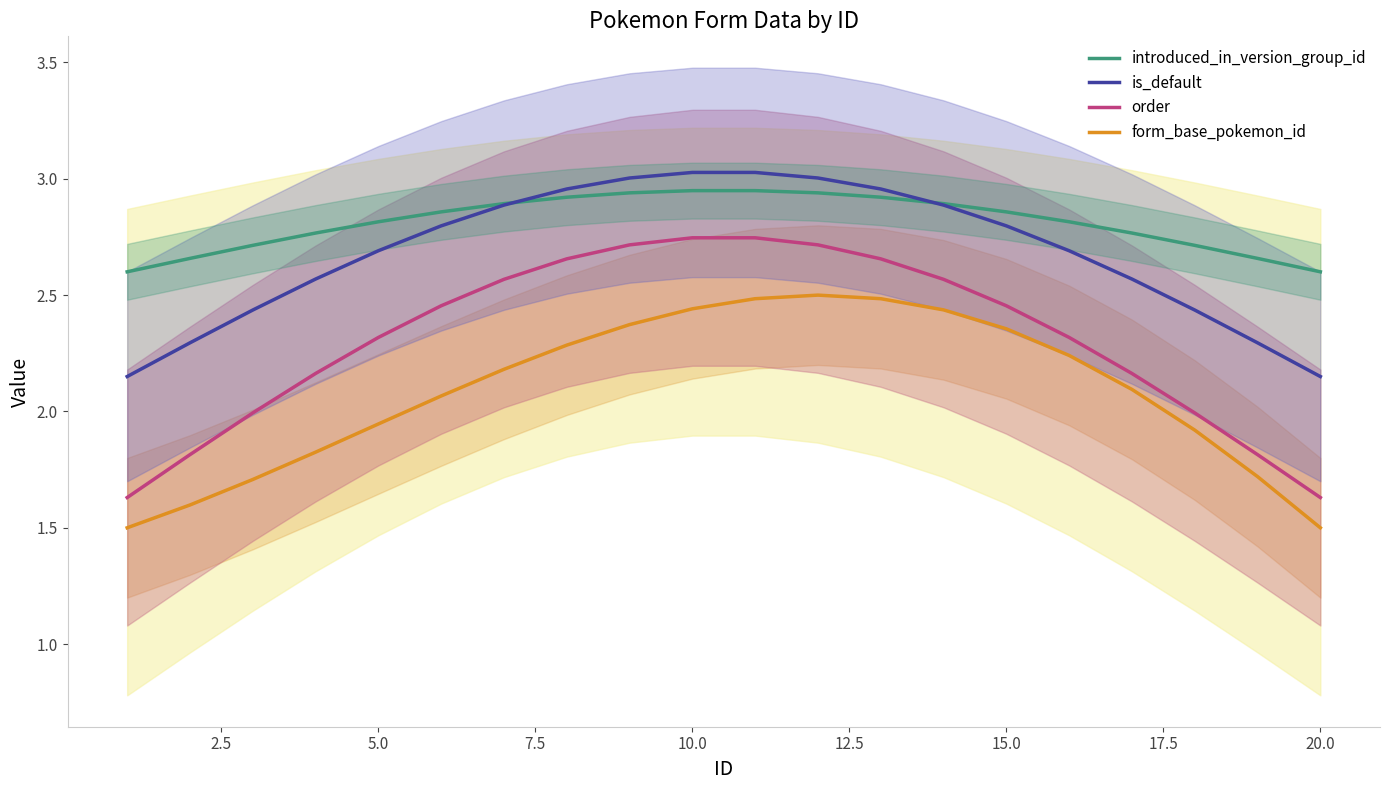

What is the highest value of the is_default series?

3.0